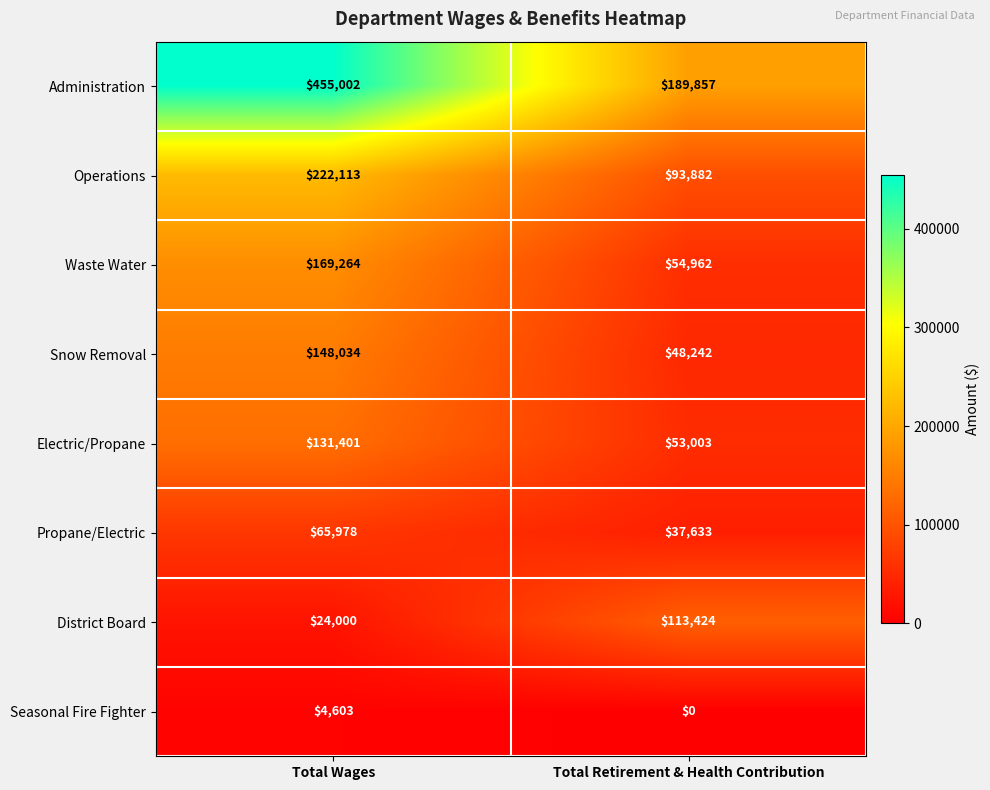

What is the sum of the District Board values at Total Wages and Total Retirement & Health Contribution?

137424